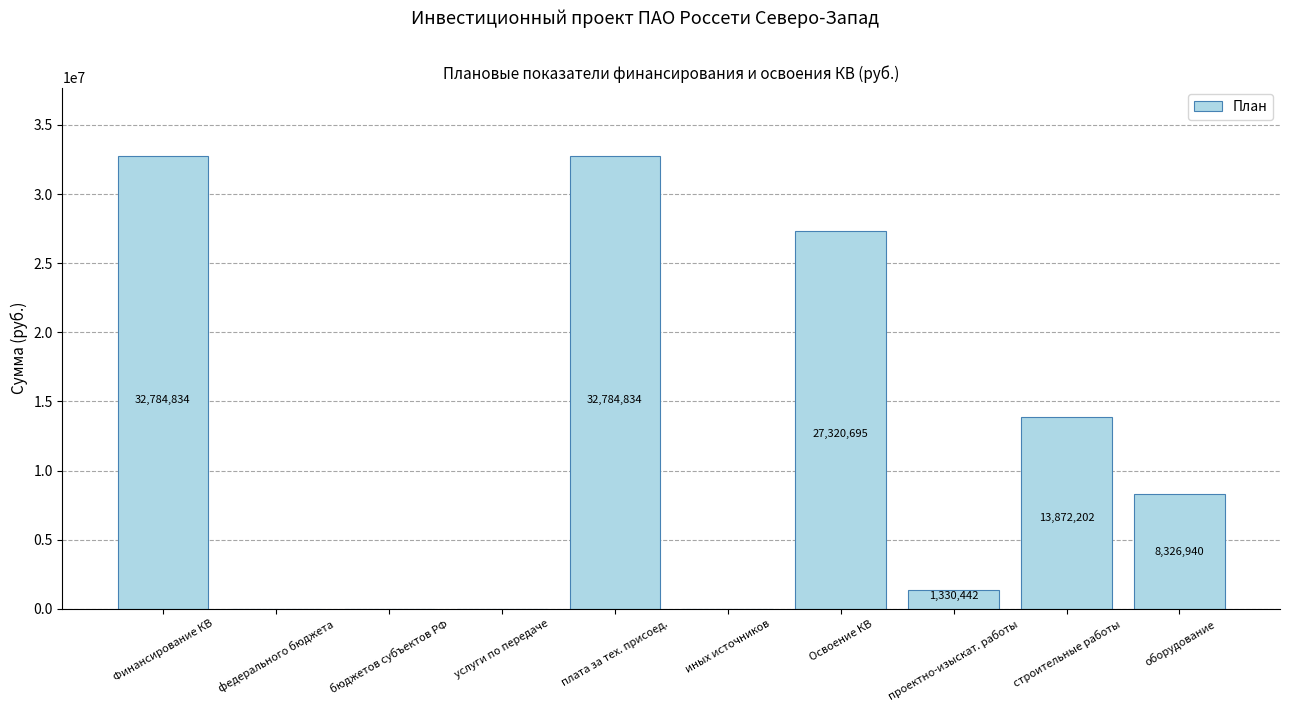

What is the change in value from Освоение КВ to строительные работы?

-13448493